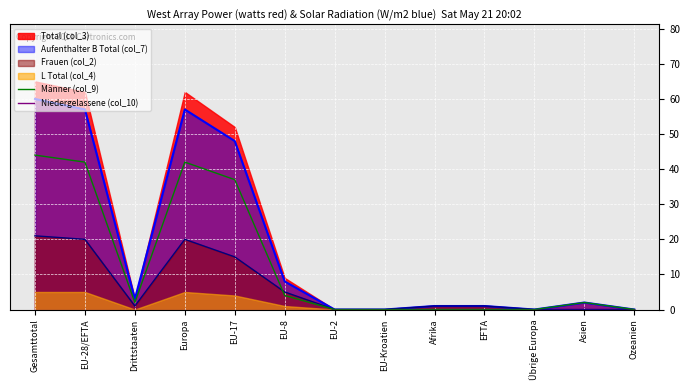

The value of Frauen (col_2) at Gesamttotal is 21. True or false?

True